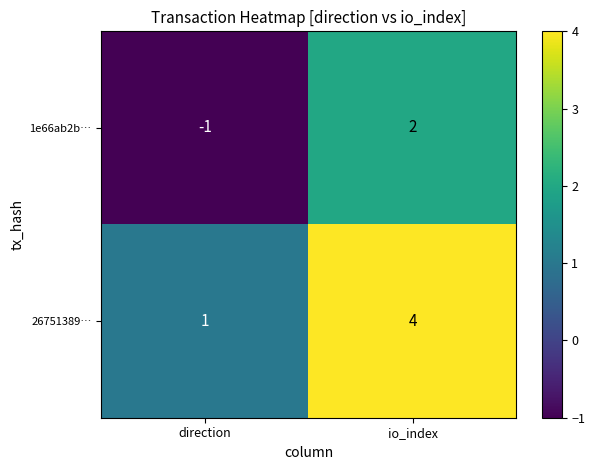

Which series has the largest total across all categories?

26751389…